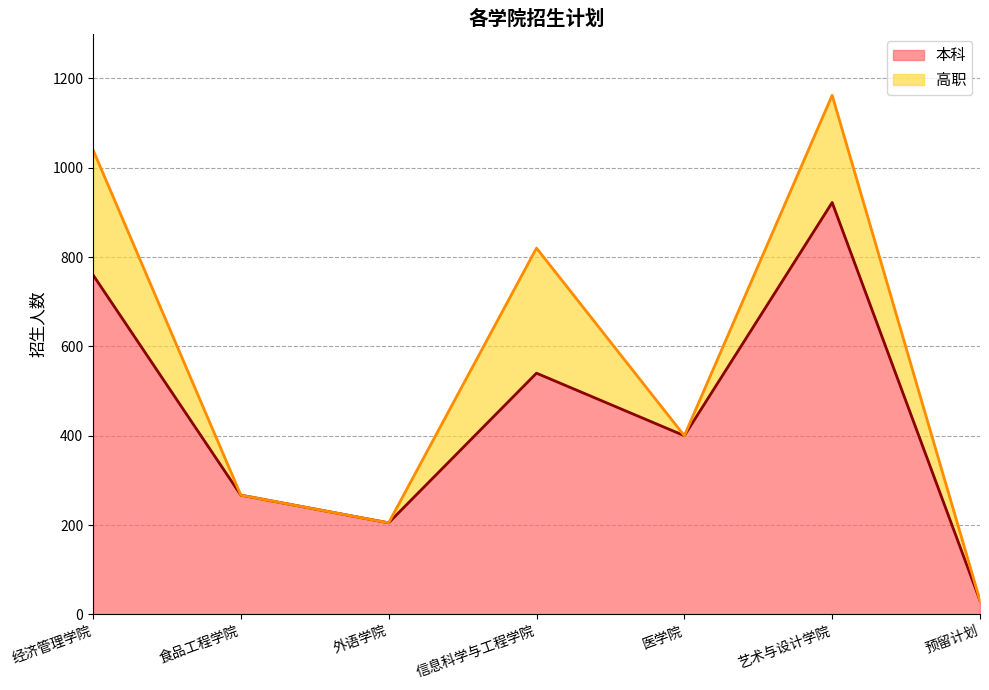

How many data points are above 400?

3